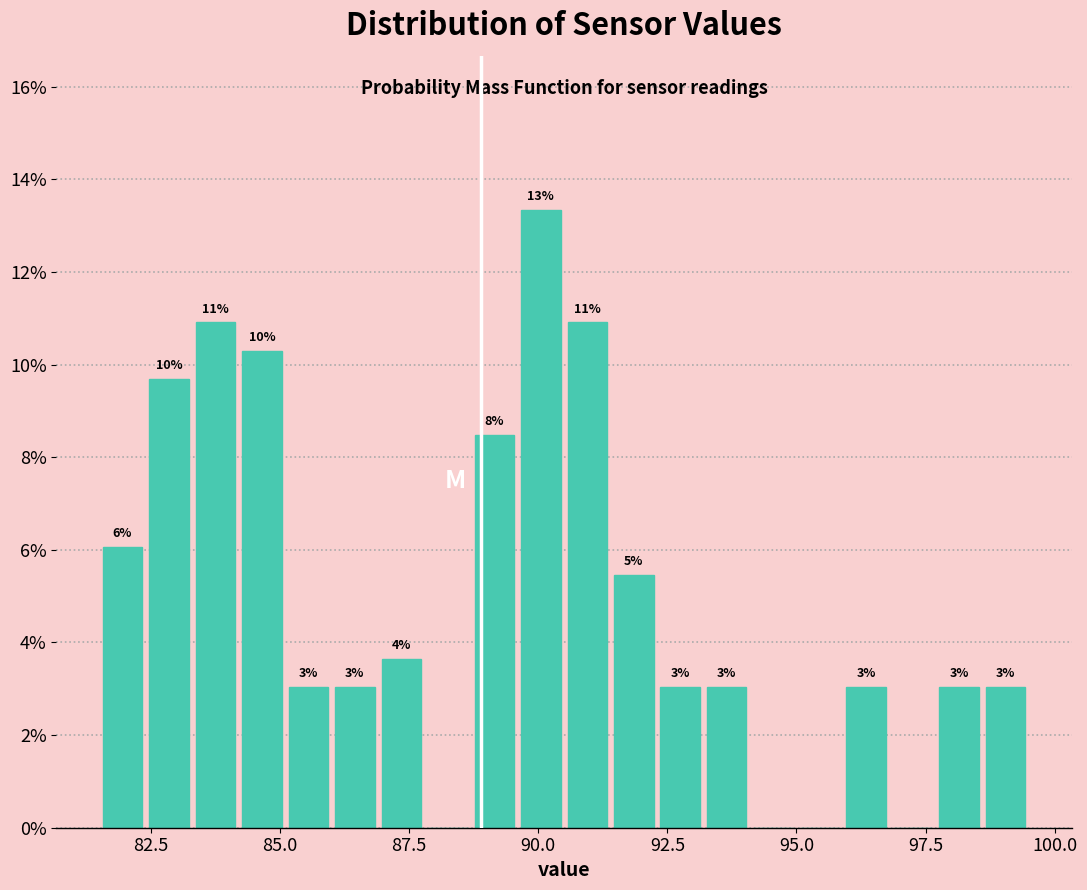

Around what value on the x-axis is the tallest bar? Give the approximate position of its centre, as read against the axis.

90.0